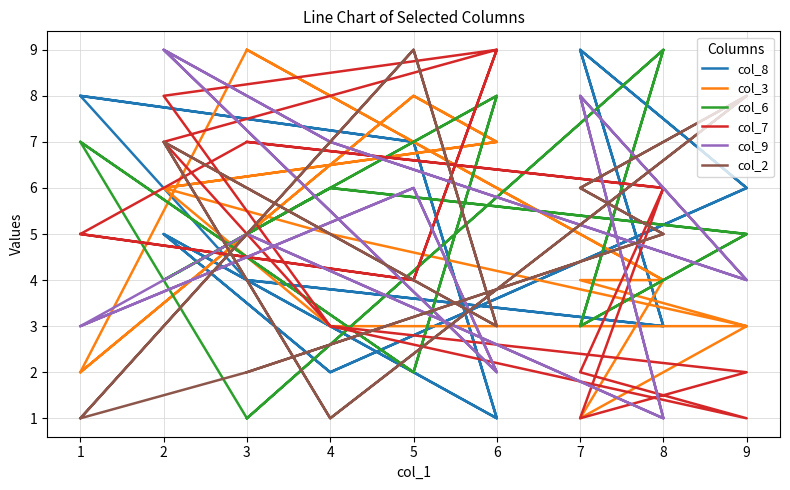

At which category does col_9 reach its first local valley?

6